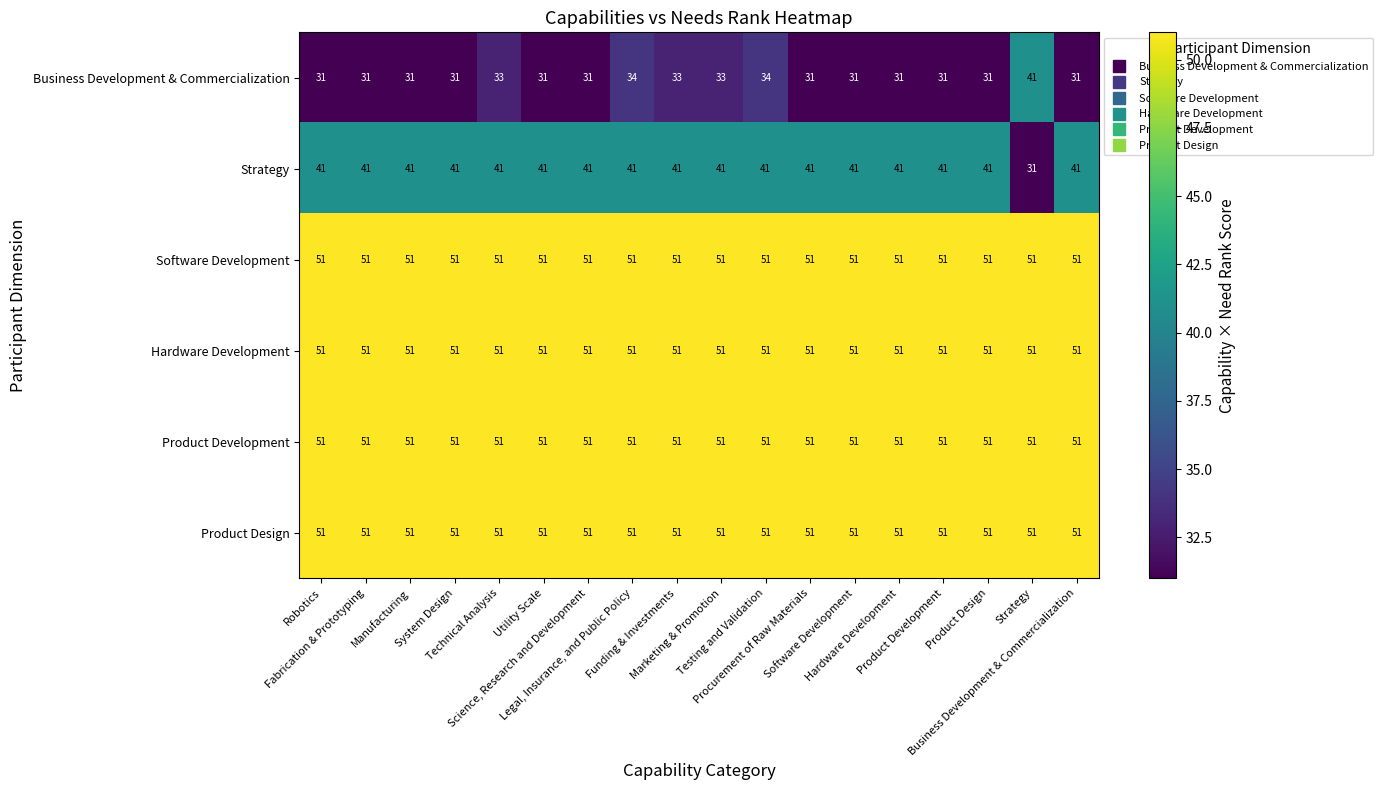

What is the greatest value displayed?

51